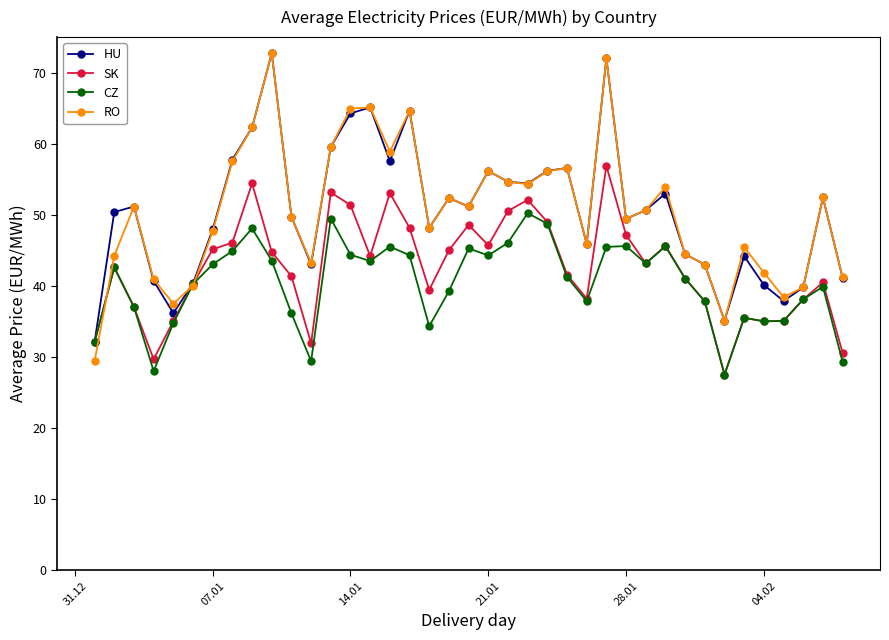

True or false: HU has more than 1 interior local peaks.

True